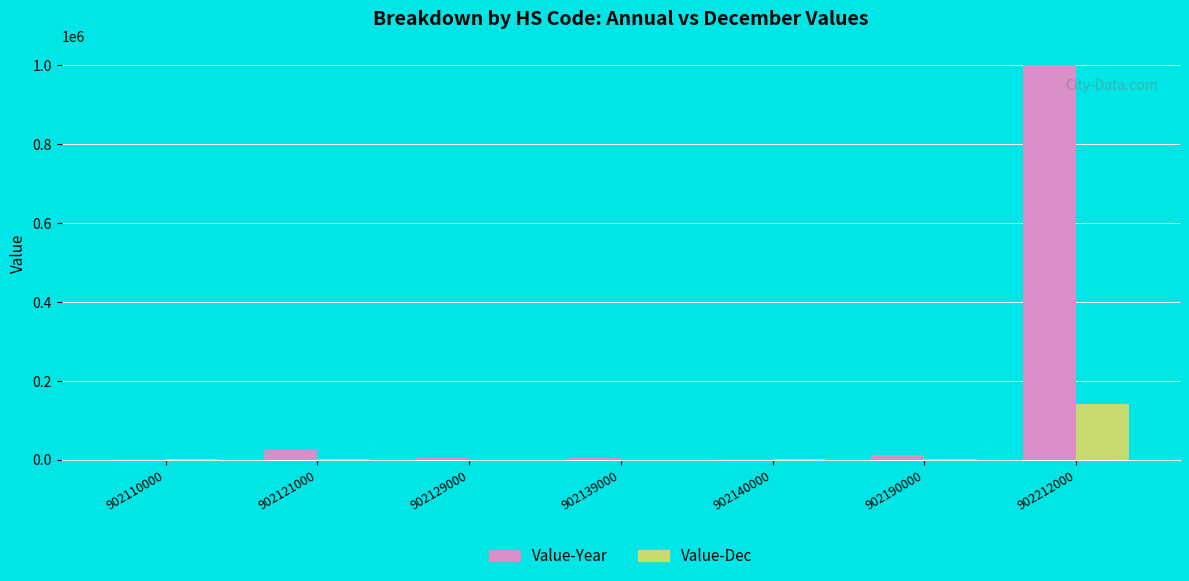

Read the Value-Dec value at 902121000.

347